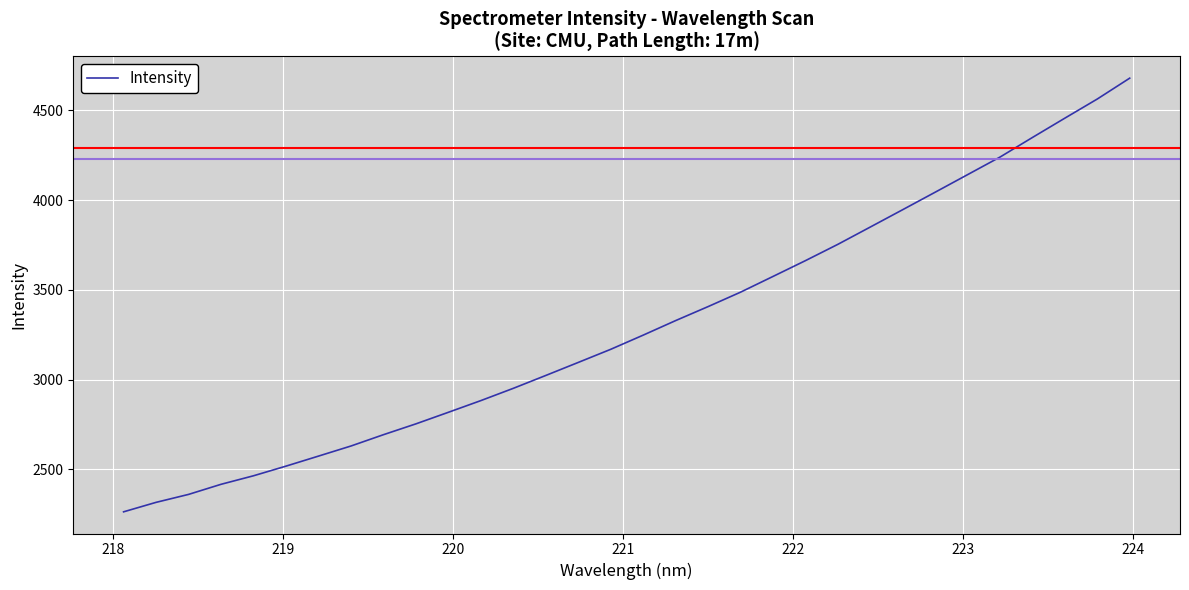

How many lines are shown in the chart?

1